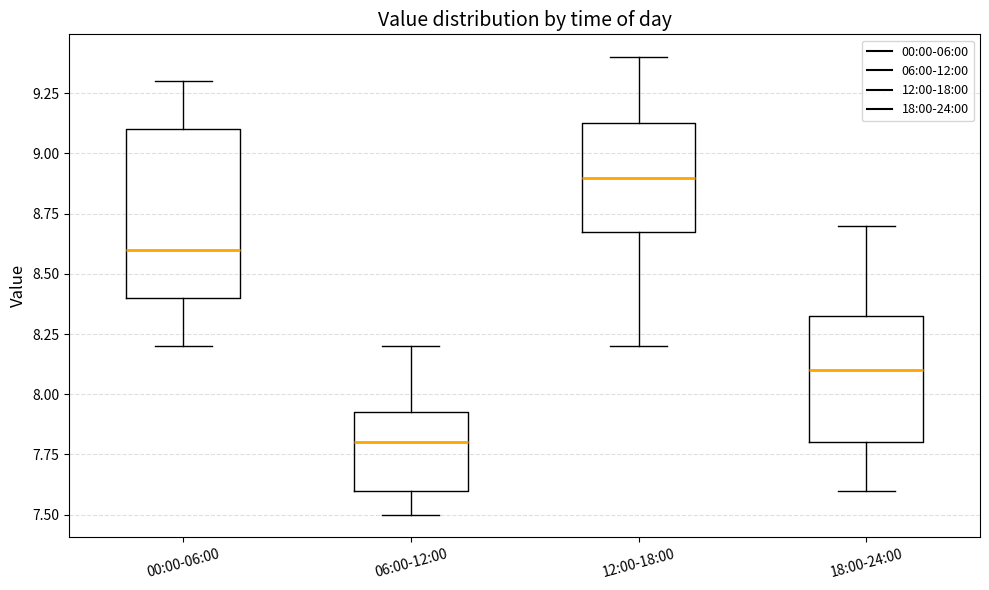

Which box is the tallest, from its lower edge to its upper edge?

00:00-06:00